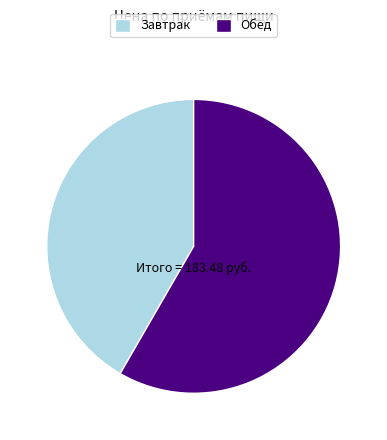

Approximately how many times larger is the value at Обед compared to Завтрак?

1.4